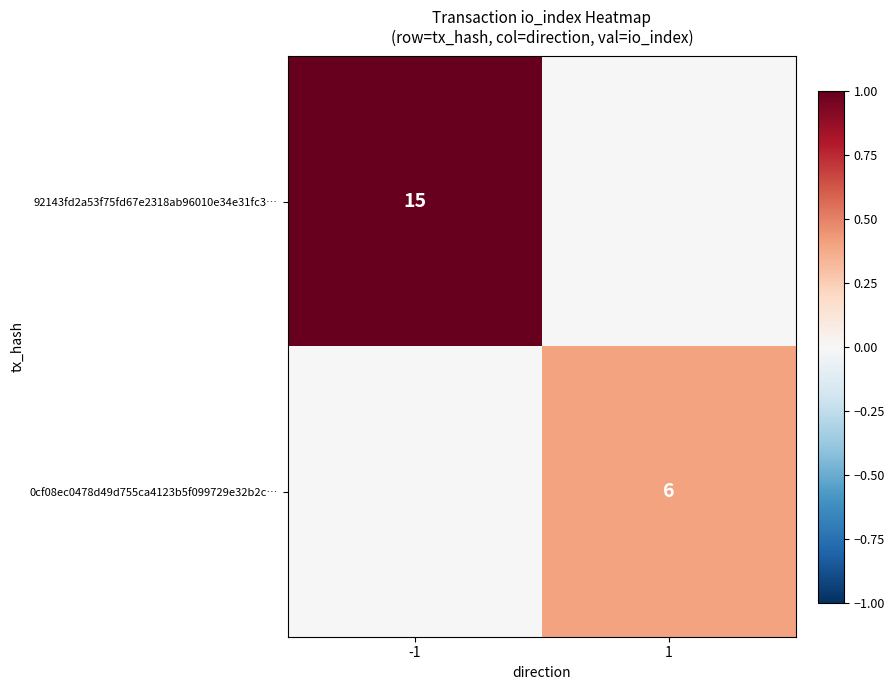

How many categories are shown in the chart?

2